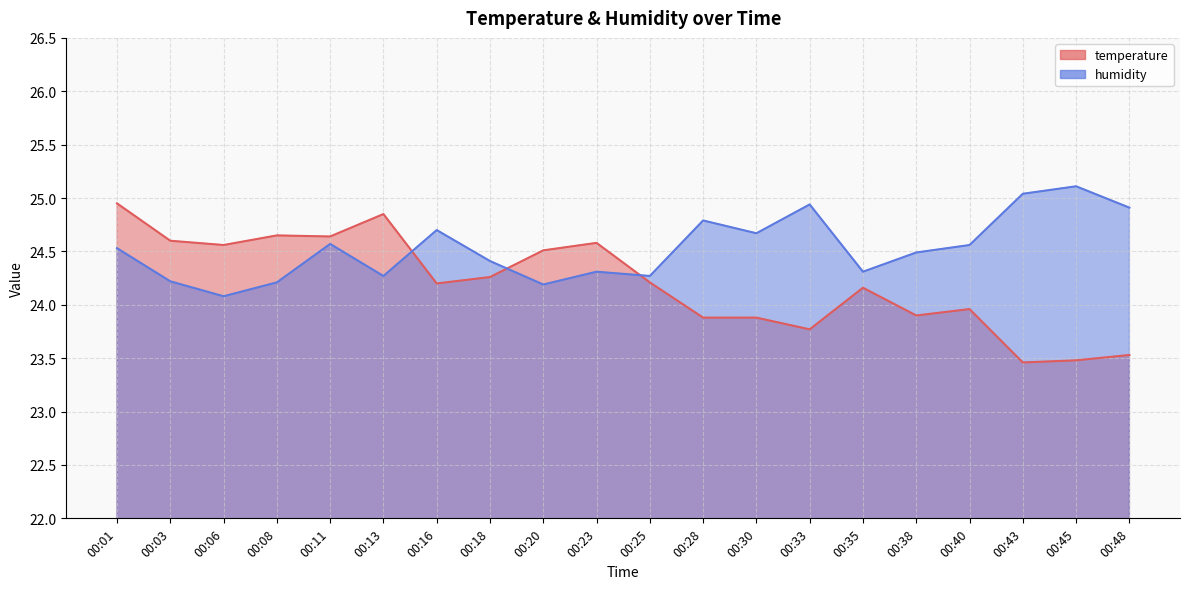

True or false: temperature and humidity cross at least once.

True